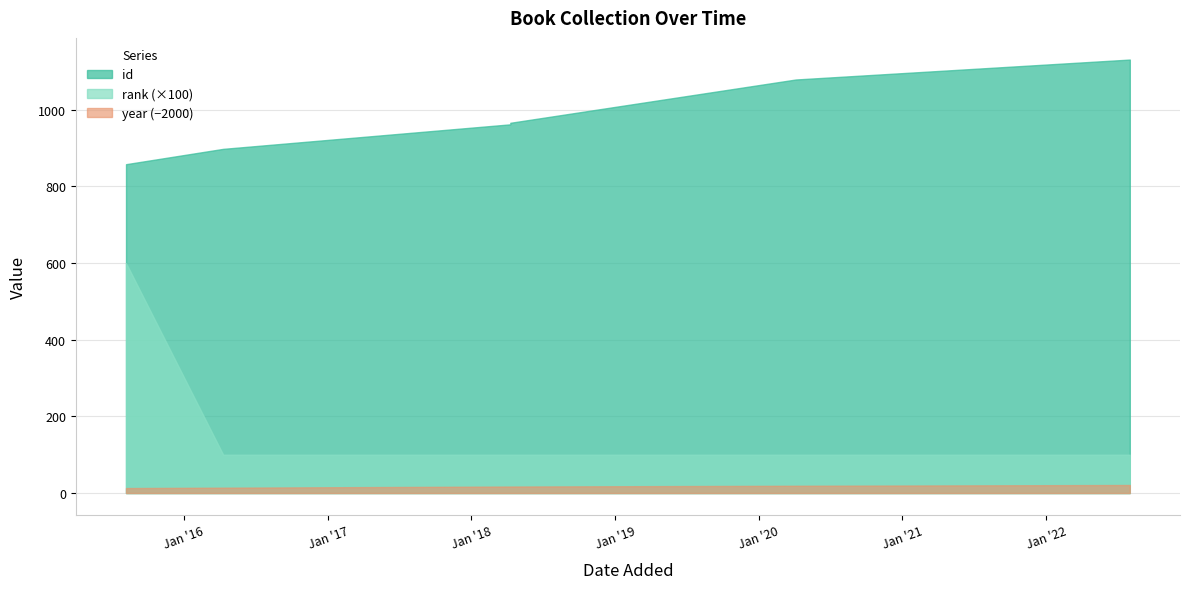

What is the difference between the maximum and second lowest values in the rank series?

5